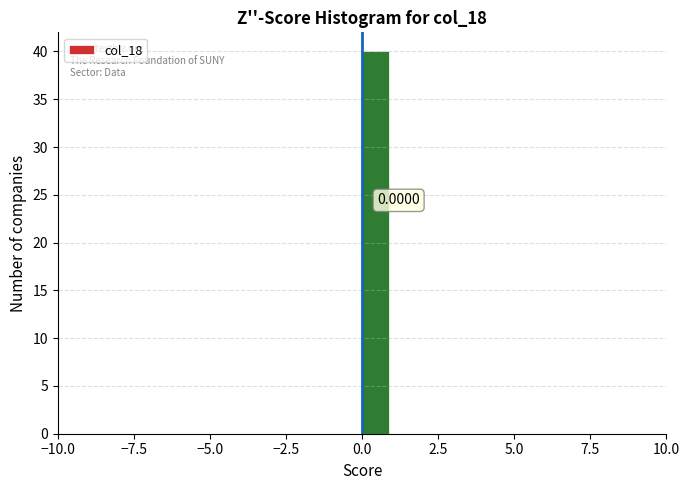

Read against the x-axis, roughly where is the centre of the tallest bar?

0.5